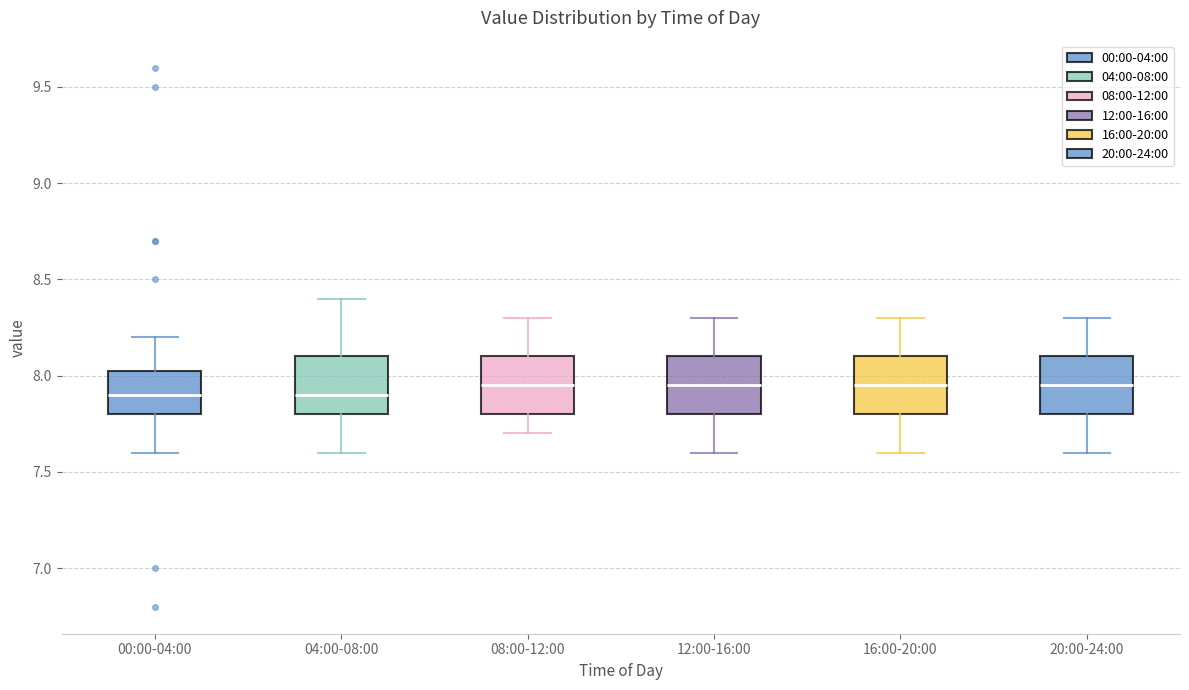

Where is the lower edge of the box for 00:00-04:00 on the y-axis? The values are not printed on the chart, so give them approximately, as read against the axis.

7.80